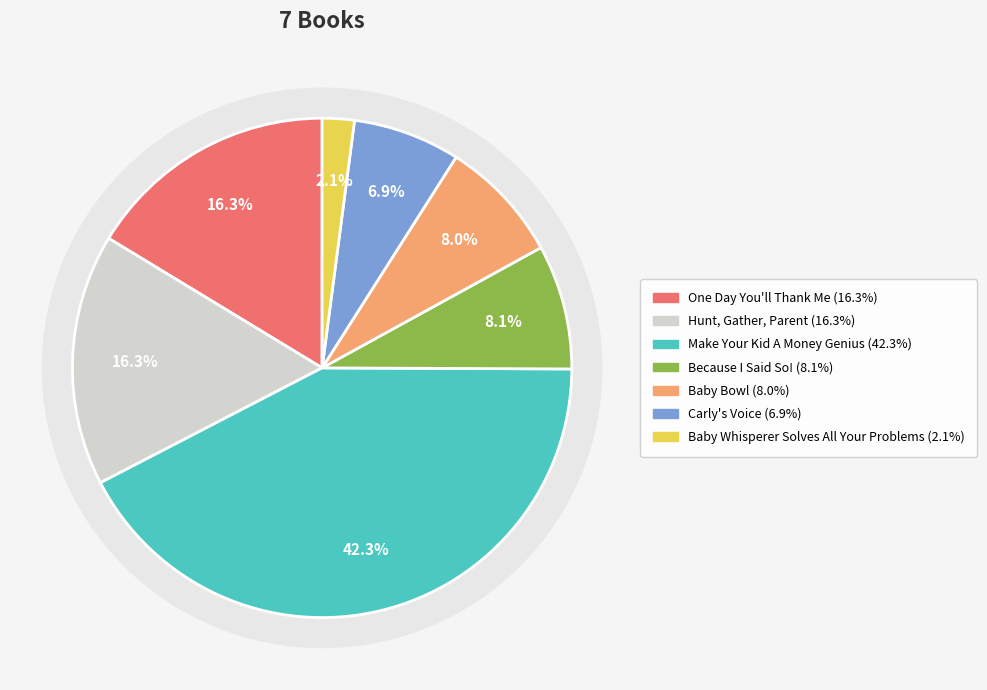

Rank the categories by value from highest to lowest.

Make Your Kid A Money Genius, One Day You'll Thank Me, Hunt, Gather, Parent, Because I Said So!, Baby Bowl, Carly's Voice, Baby Whisperer Solves All Your Problems